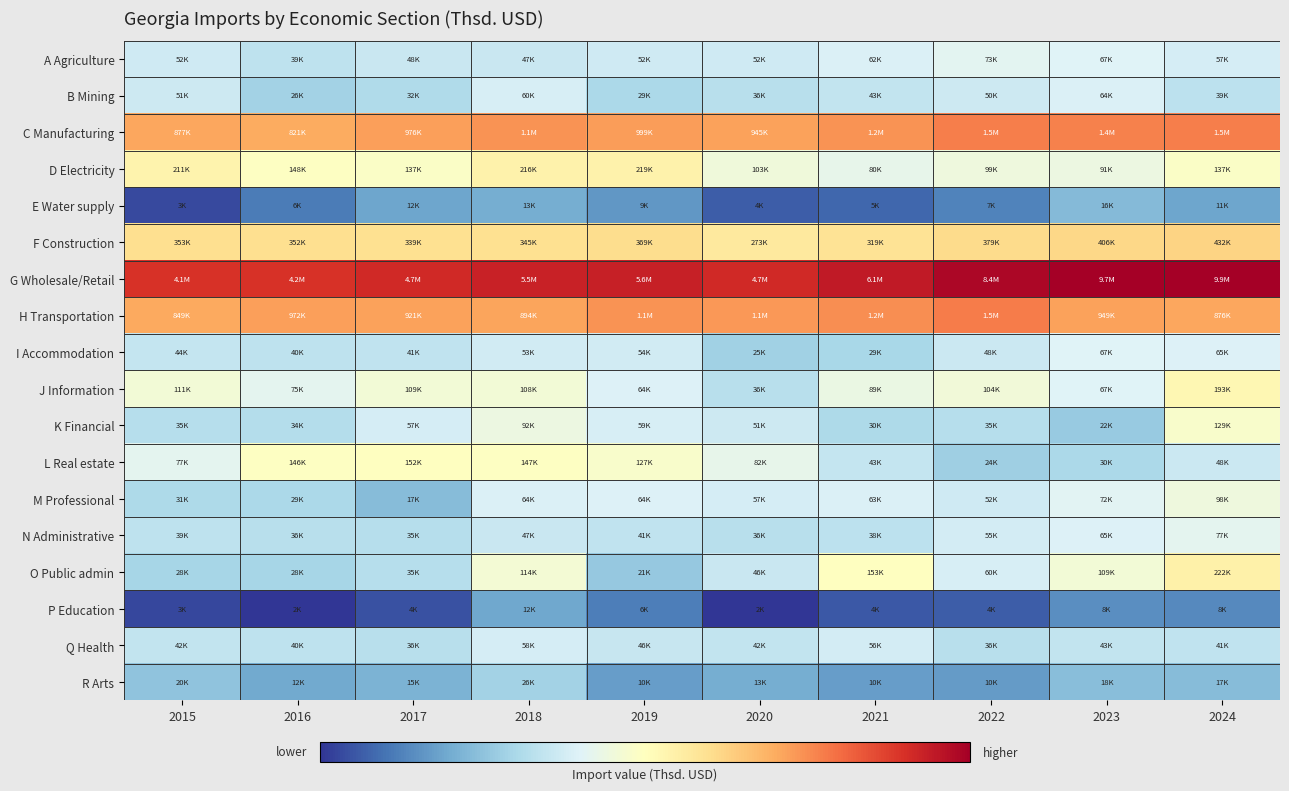

Reading left to right, what are all the values shown in this chart?

A Agriculture: 2015=10.9	2016=10.6	2017=10.8	2018=10.8	2019=10.9	2020=10.9	2021=11.0	2022=11.2	2023=11.1	2024=11.0
B Mining: 2015=10.8	2016=10.2	2017=10.4	2018=11.0	2019=10.3	2020=10.5	2021=10.7	2022=10.8	2023=11.1	2024=10.6
C Manufacturing: 2015=13.7	2016=13.6	2017=13.8	2018=13.9	2019=13.8	2020=13.8	2021=14.0	2022=14.2	2023=14.2	2024=14.2
D Electricity: 2015=12.3	2016=11.9	2017=11.8	2018=12.3	2019=12.3	2020=11.5	2021=11.3	2022=11.5	2023=11.4	2024=11.8
E Water supply: 2015=8.1	2016=8.7	2017=9.4	2018=9.5	2019=9.1	2020=8.3	2021=8.4	2022=8.8	2023=9.7	2024=9.3
F Construction: 2015=12.8	2016=12.8	2017=12.7	2018=12.8	2019=12.8	2020=12.5	2021=12.7	2022=12.8	2023=12.9	2024=13.0
G Wholesale/Retail: 2015=15.2	2016=15.3	2017=15.4	2018=15.5	2019=15.5	2020=15.4	2021=15.6	2022=15.9	2023=16.1	2024=16.1
H Transportation: 2015=13.7	2016=13.8	2017=13.7	2018=13.7	2019=13.9	2020=13.9	2021=14.0	2022=14.2	2023=13.8	2024=13.7
I Accommodation: 2015=10.7	2016=10.6	2017=10.6	2018=10.9	2019=10.9	2020=10.1	2021=10.3	2022=10.8	2023=11.1	2024=11.1
J Information: 2015=11.6	2016=11.2	2017=11.6	2018=11.6	2019=11.1	2020=10.5	2021=11.4	2022=11.6	2023=11.1	2024=12.2
K Financial: 2015=10.5	2016=10.4	2017=10.9	2018=11.4	2019=11.0	2020=10.8	2021=10.3	2022=10.5	2023=10.0	2024=11.8
L Real estate: 2015=11.3	2016=11.9	2017=11.9	2018=11.9	2019=11.7	2020=11.3	2021=10.7	2022=10.1	2023=10.3	2024=10.8
M Professional: 2015=10.3	2016=10.3	2017=9.8	2018=11.1	2019=11.1	2020=10.9	2021=11.1	2022=10.9	2023=11.2	2024=11.5
N Administrative: 2015=10.6	2016=10.5	2017=10.5	2018=10.8	2019=10.6	2020=10.5	2021=10.6	2022=10.9	2023=11.1	2024=11.3
O Public admin: 2015=10.2	2016=10.2	2017=10.5	2018=11.6	2019=10.0	2020=10.7	2021=11.9	2022=11.0	2023=11.6	2024=12.3
P Education: 2015=8.0	2016=7.8	2017=8.2	2018=9.4	2019=8.8	2020=7.8	2021=8.3	2022=8.3	2023=9.0	2024=8.9
Q Health: 2015=10.6	2016=10.6	2017=10.5	2018=11.0	2019=10.7	2020=10.6	2021=10.9	2022=10.5	2023=10.7	2024=10.6
R Arts: 2015=9.9	2016=9.4	2017=9.6	2018=10.2	2019=9.2	2020=9.5	2021=9.2	2022=9.2	2023=9.8	2024=9.7